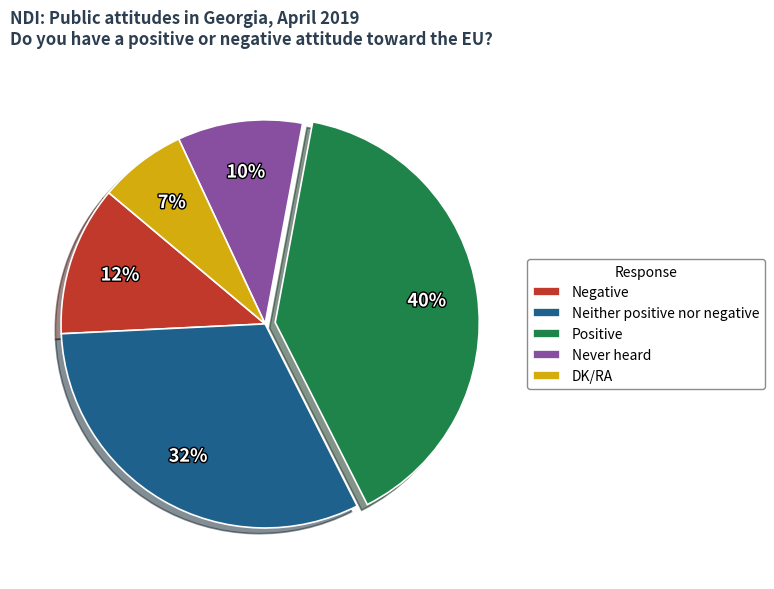

Does Never heard represent more than half of the total?

No